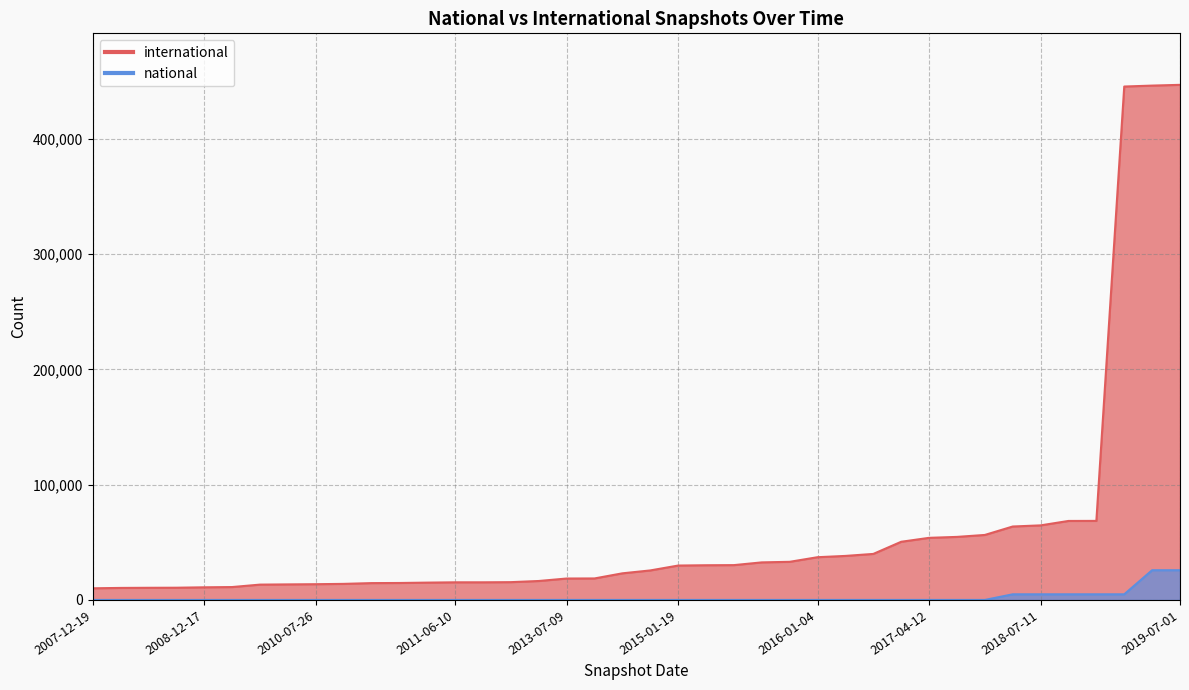

At which category does the chart reach its peak across all series?

2019-07-01